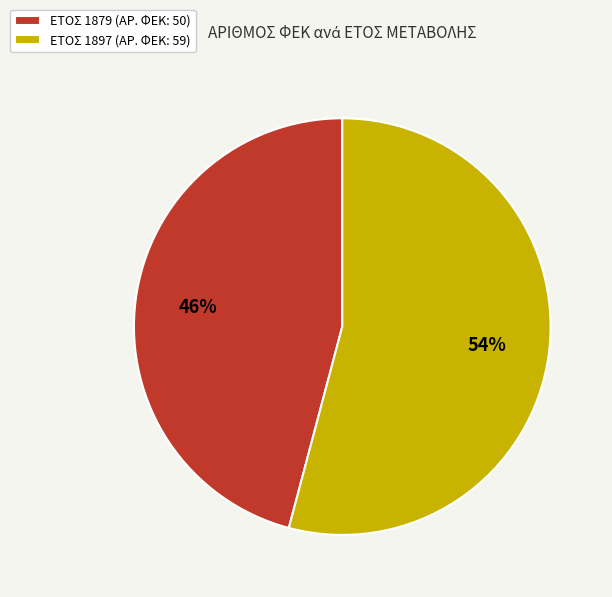

What is the smallest slice in the pie chart?

ΕΤΟΣ 1879 (ΑΡ. ΦΕΚ: 50)